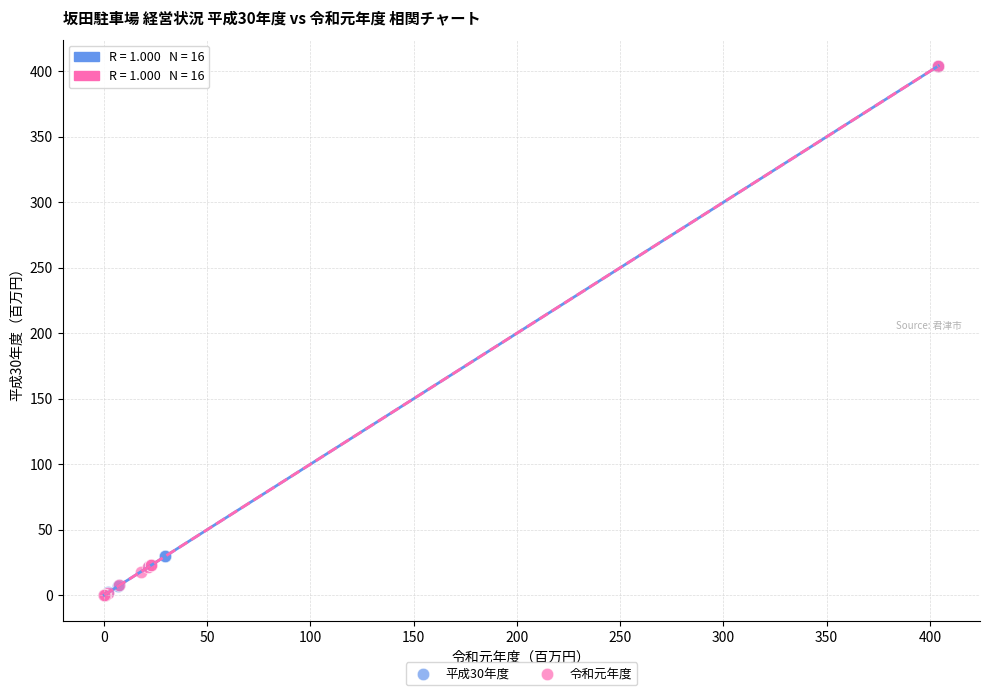

What are all the series names shown in the legend?

平成30年度, 令和元年度